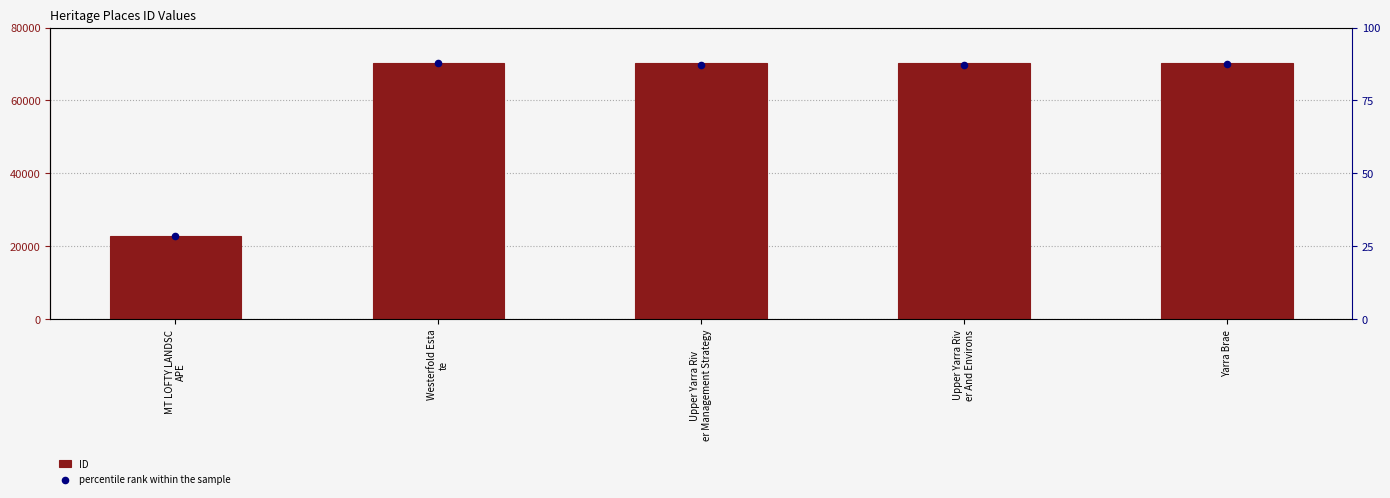

Which series has the widest spread of Y values?

ID